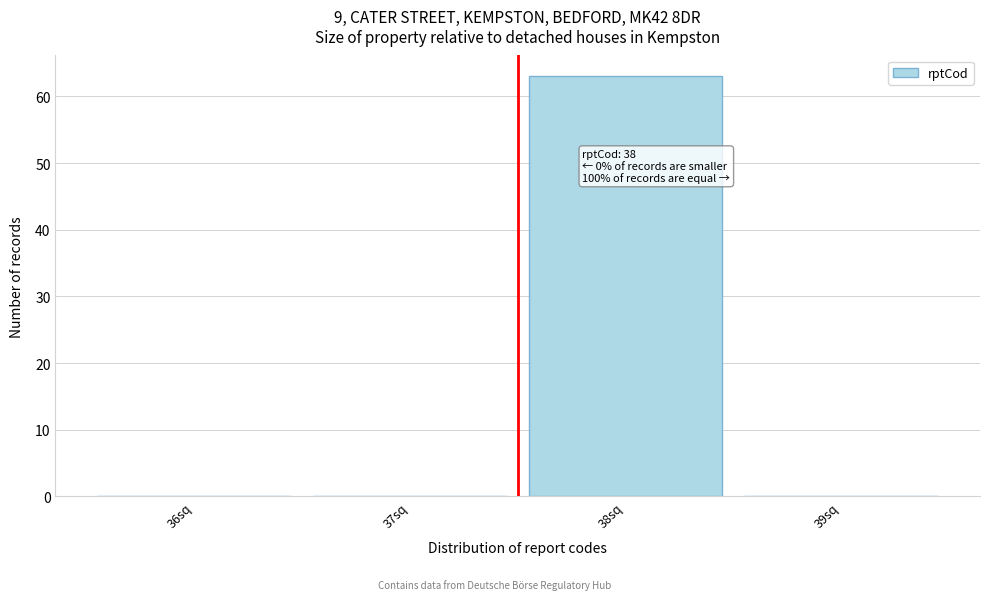

Reading left to right, transcribe all the data shown in this chart.

36sq=0	37sq=0	38sq=63	39sq=0